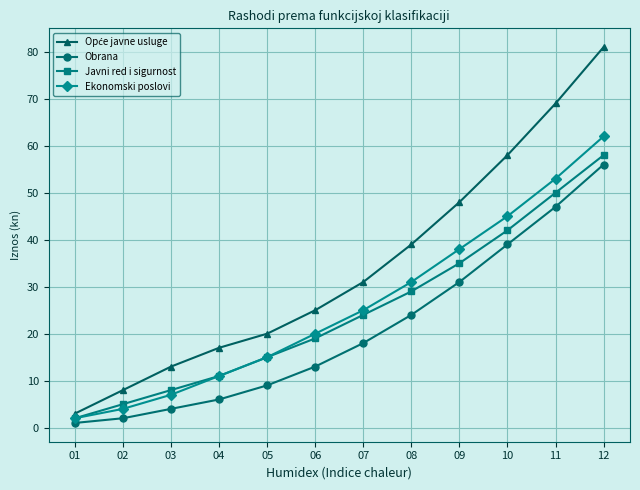

What is the value of the Ekonomski poslovi point at the 12th from the left?

62